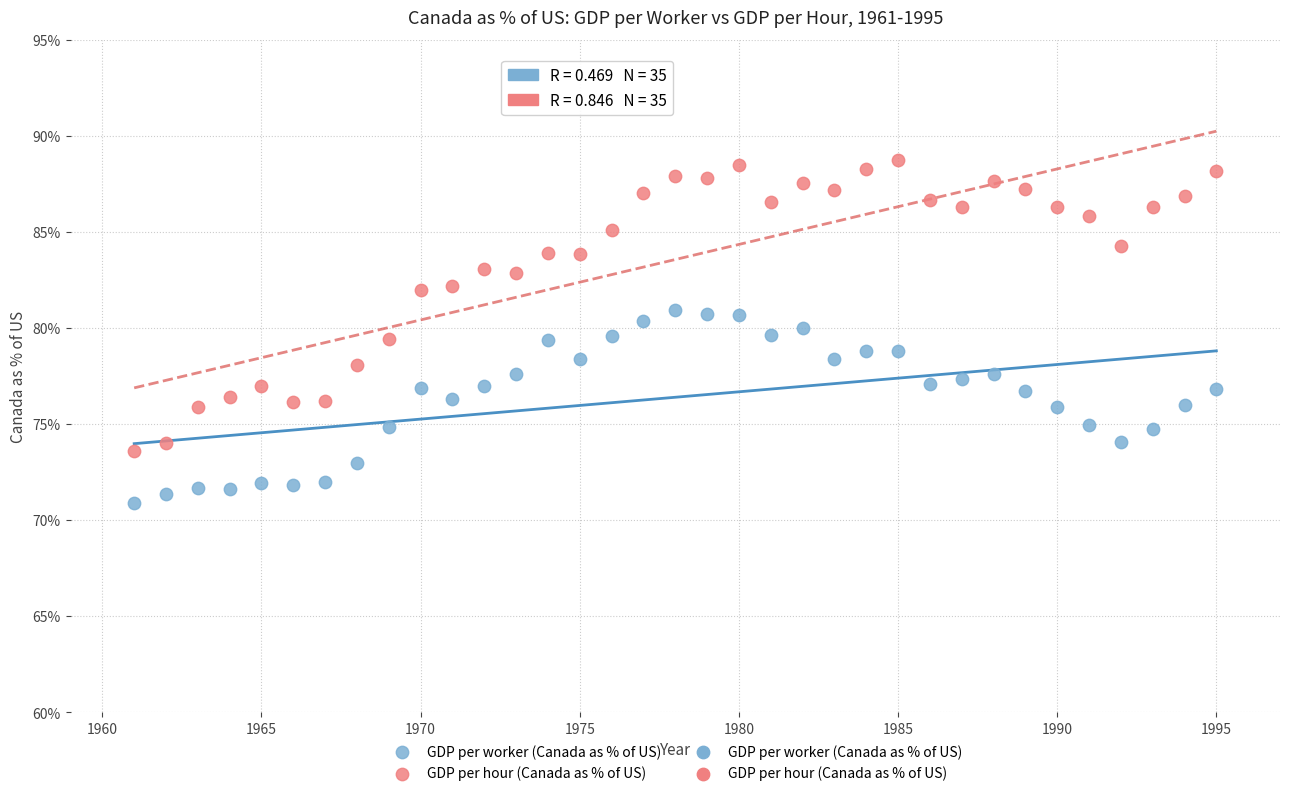

Which series has the largest Y range (max minus min)?

GDP per hour (Canada as % of US)